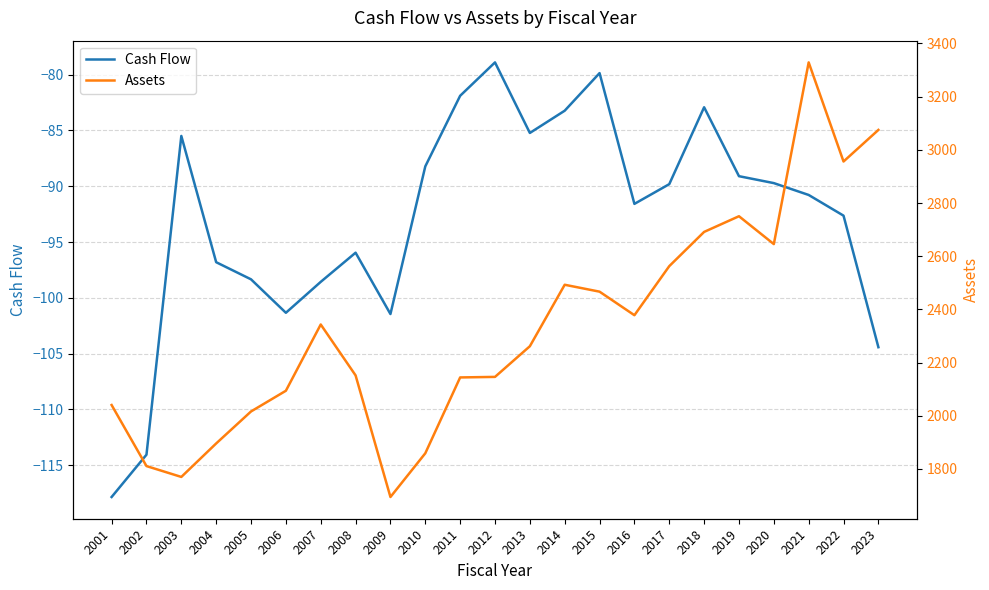

What is the smallest value displayed?

-117.8